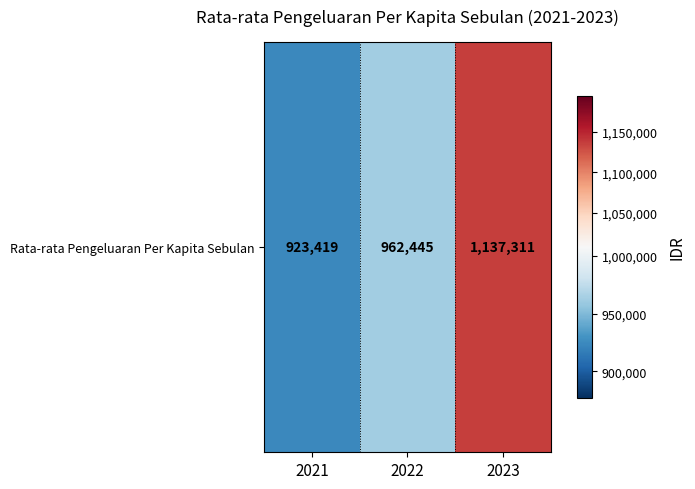

The value at 2021 is 923419. True or false?

True